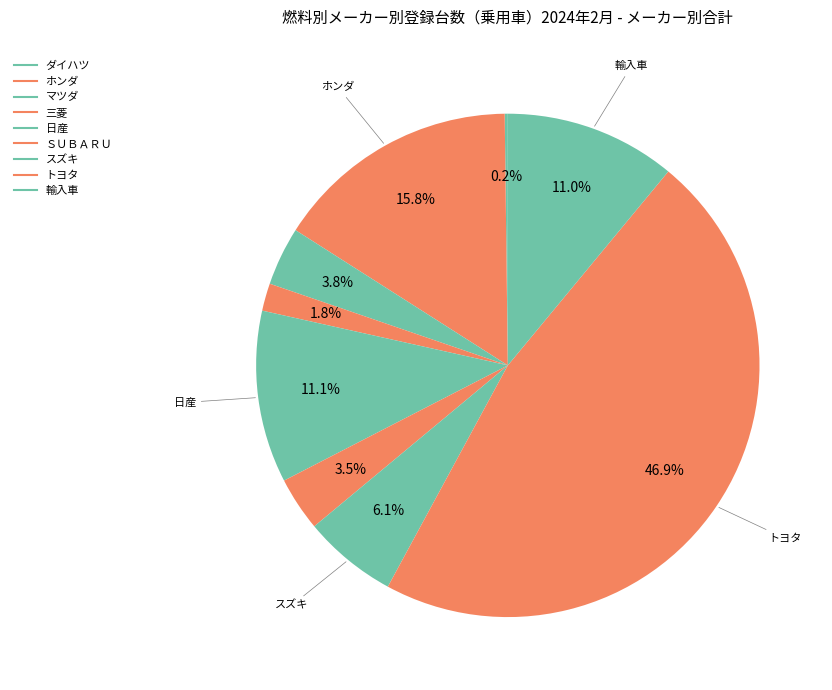

How many segments does this pie chart have?

9